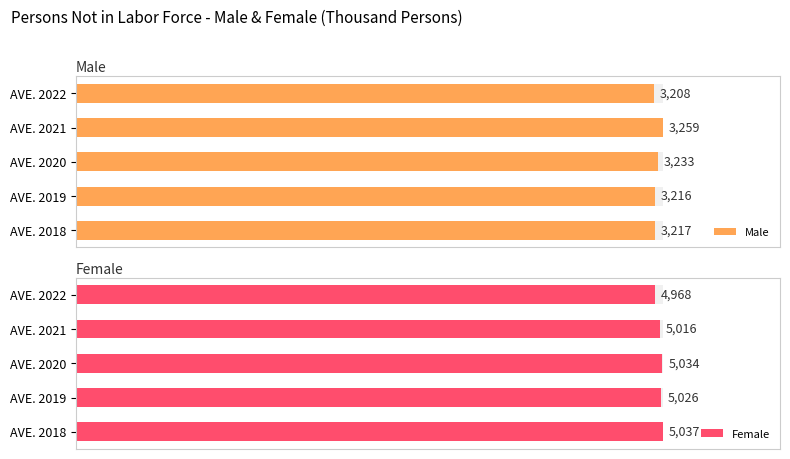

Is it true that Male equals 30.2 at AVE. 2018?

False